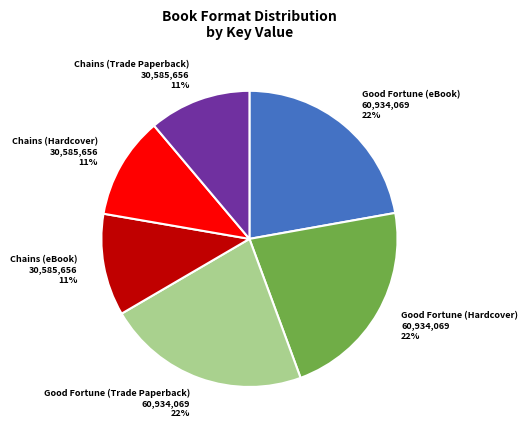

Is Good Fortune (Trade Paperback) the majority of the pie?

No